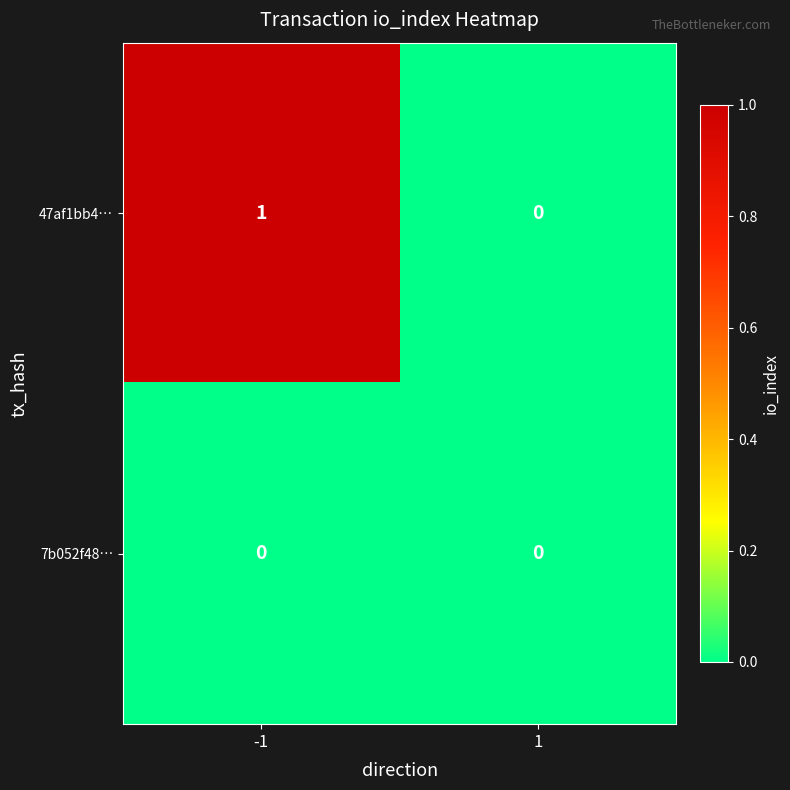

Reading left to right, what are all the values shown in this chart?

47af1bb4…: 1	0
7b052f48…: 0	0